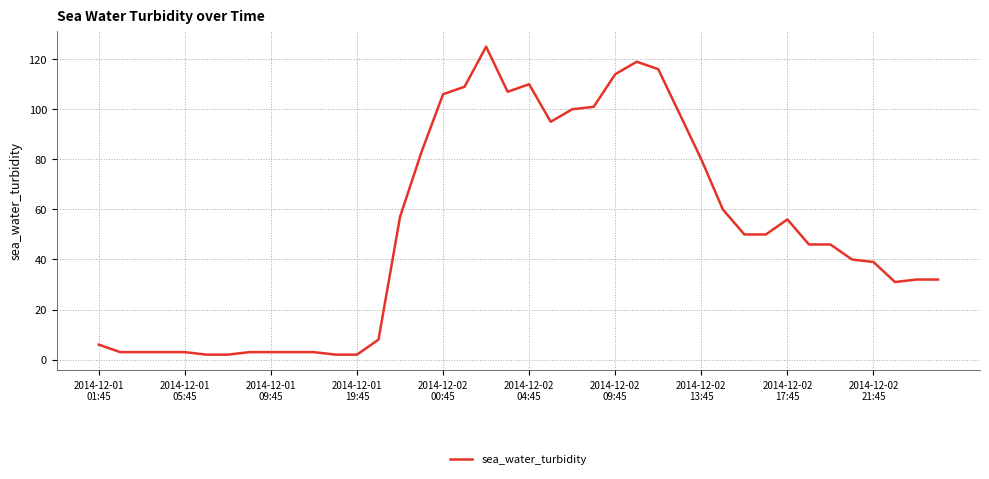

What is the difference between the maximum and minimum values?

123